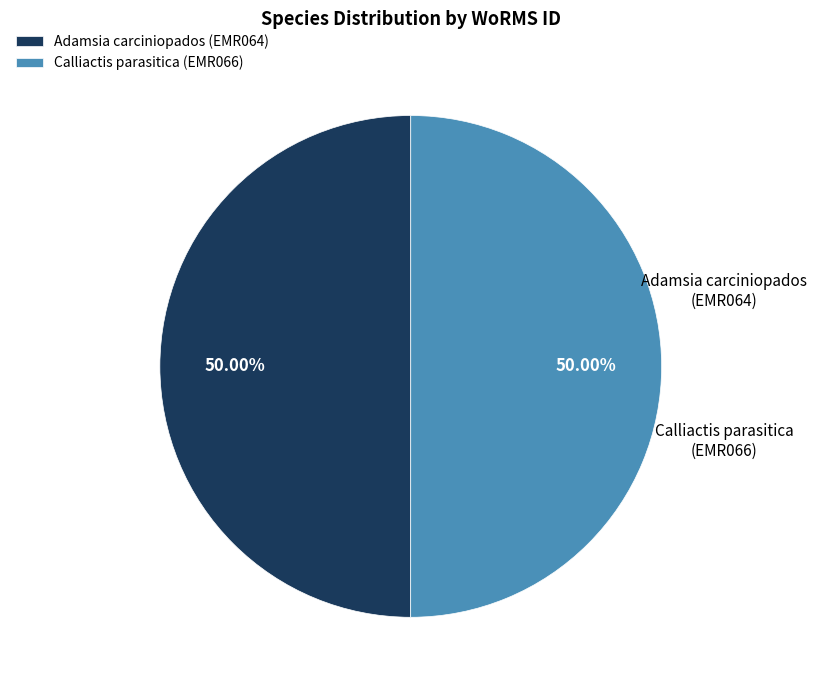

How many slices are in this pie chart?

2